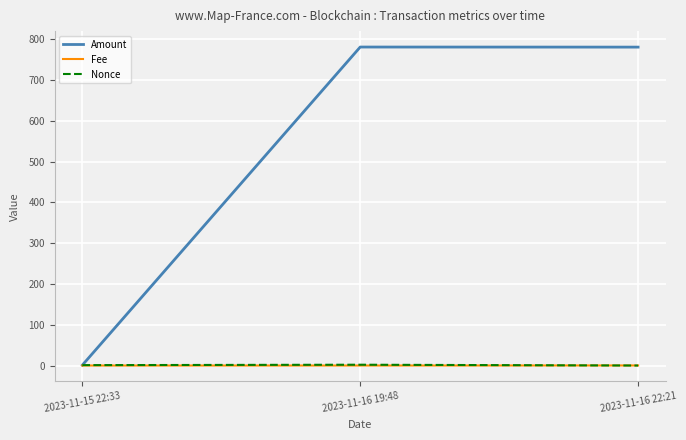

What is the spread (max minus min) of values at 2023-11-16 19:48?

780.8